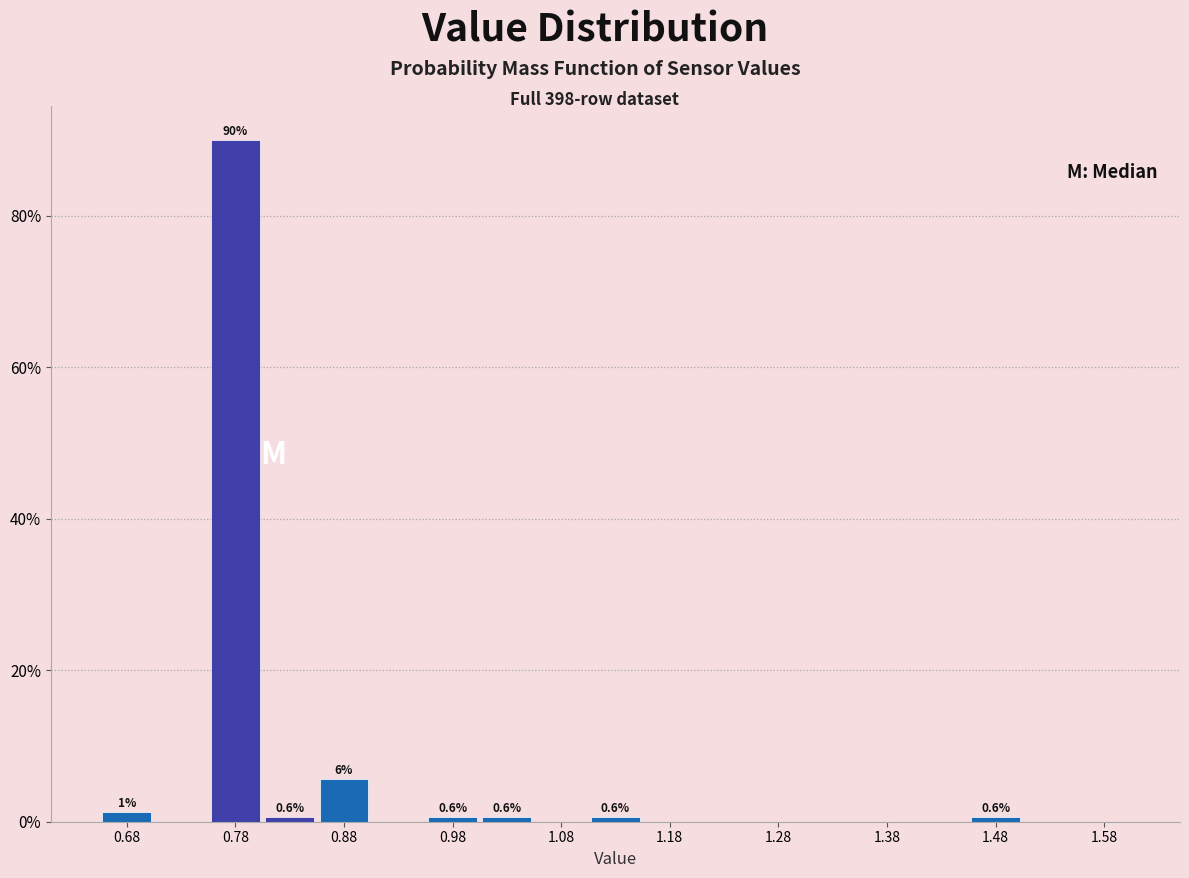

Which range on the x-axis has the tallest bar?

0.75 to 0.80